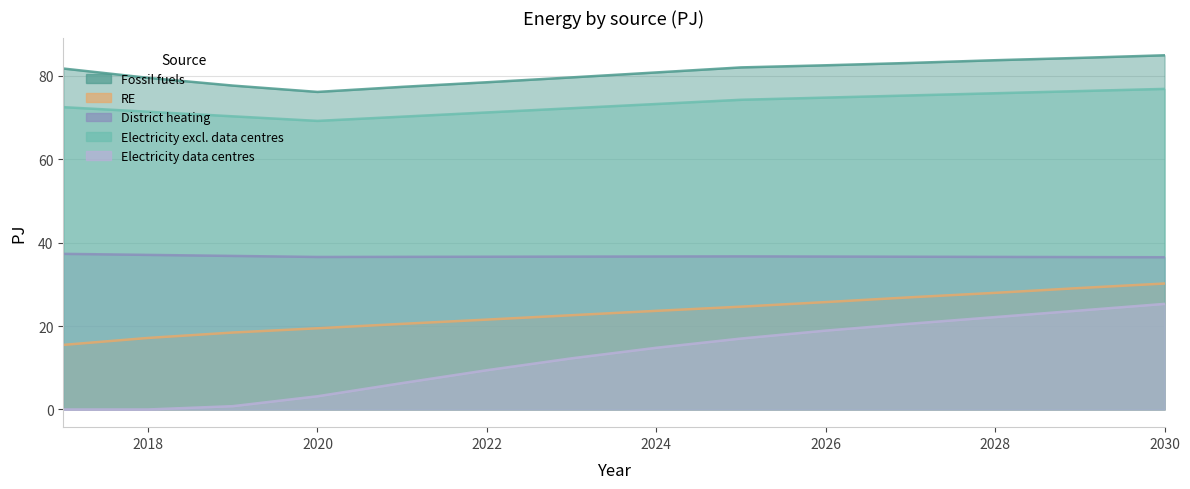

The Fossil fuels series shows 146.2 at 2017. True or false?

False